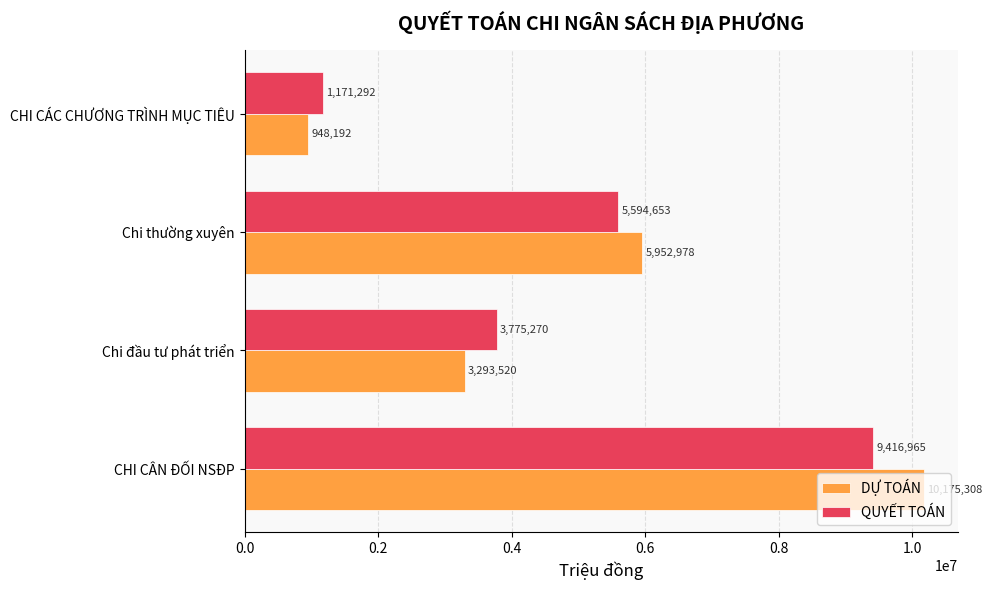

What is the lowest value of the QUYẾT TOÁN series?

1171292.1